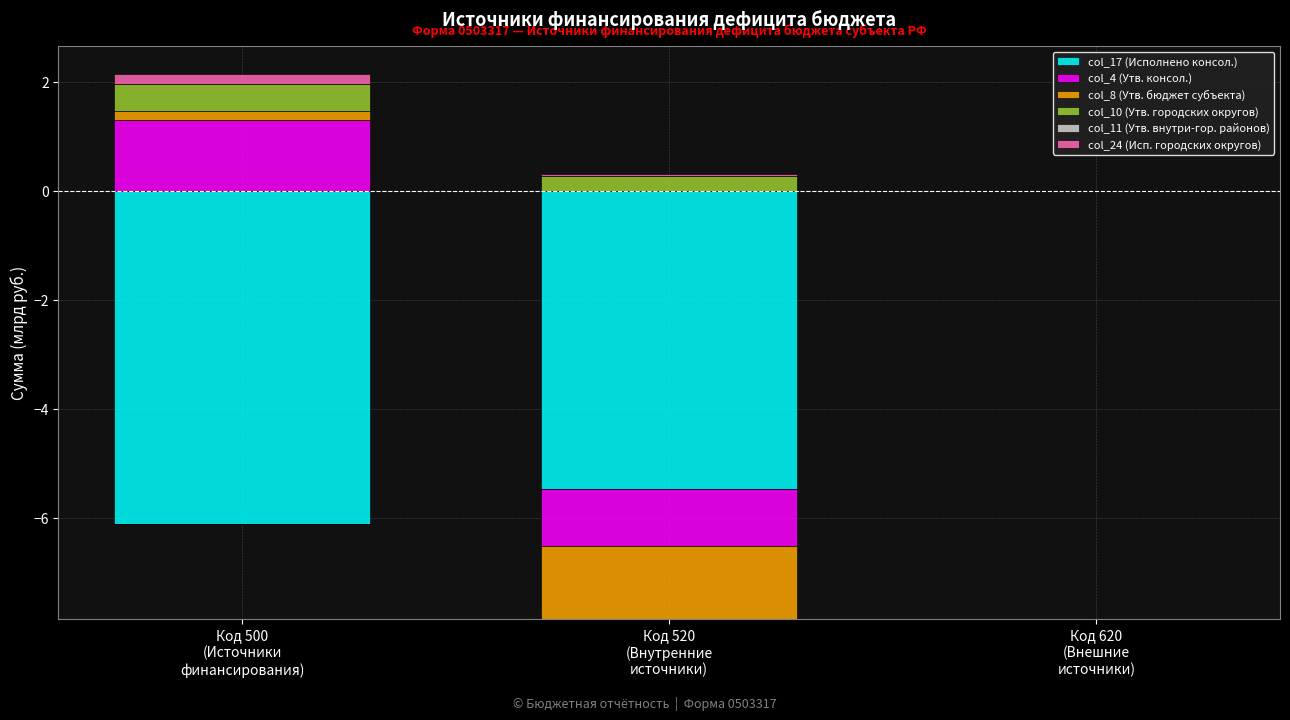

What is the label of the 3rd bar from the left?

Код 620
(Внешние
источники)